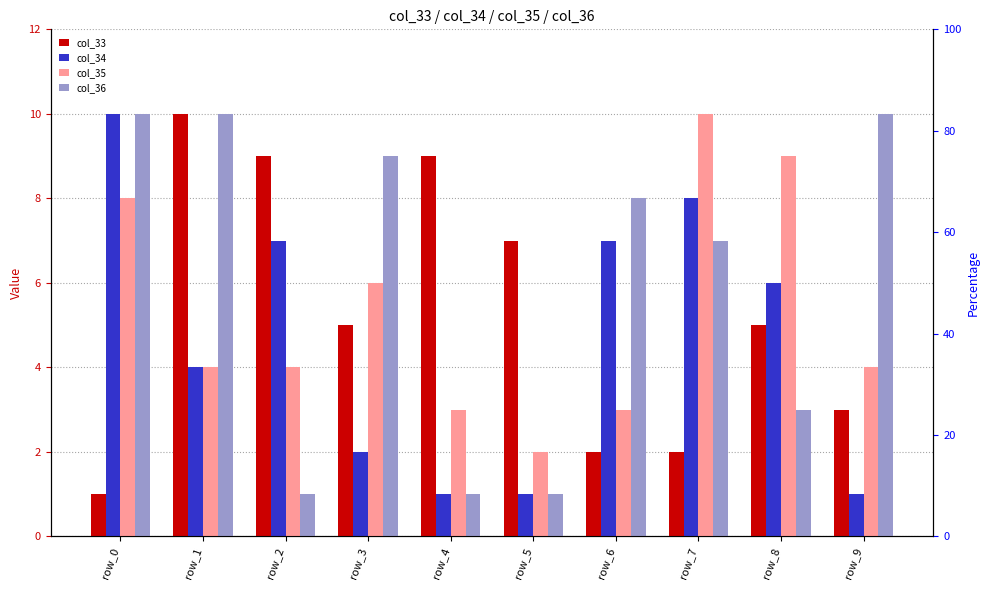

The col_35 series shows 10 at row_7. True or false?

True